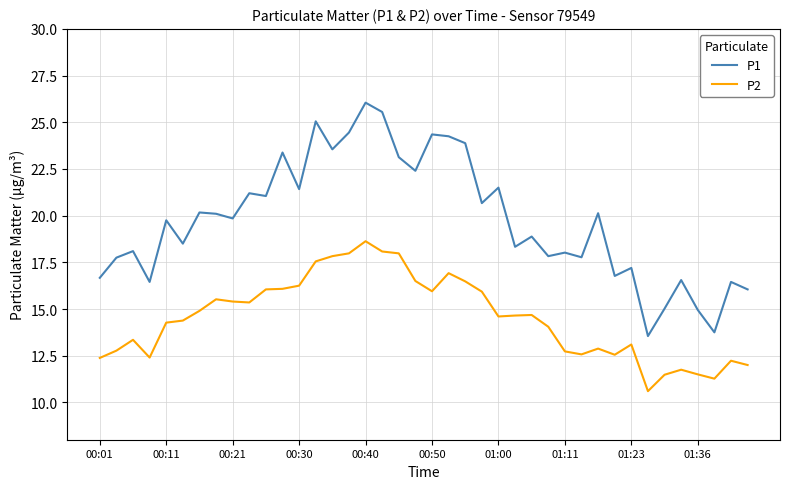

Which series has the largest range (max minus min)?

P1